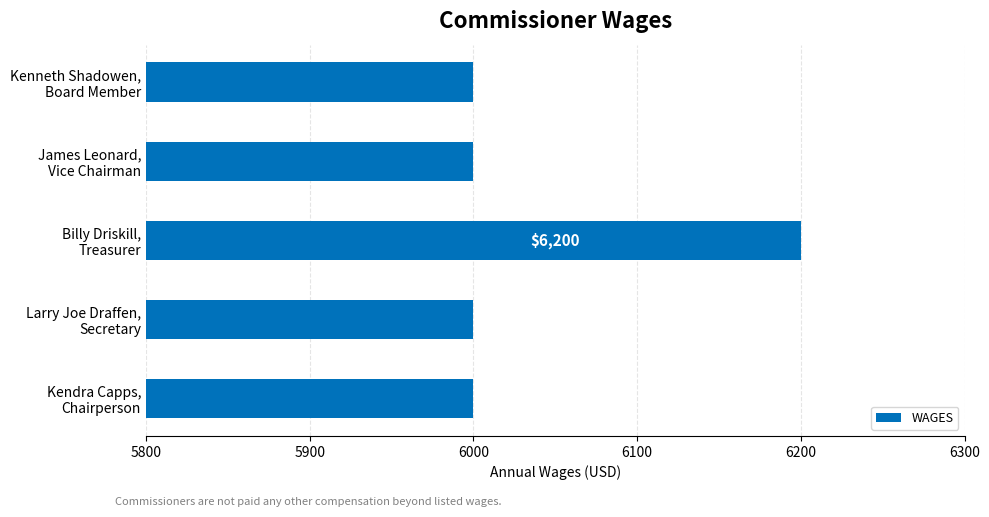

What is the greatest value displayed?

6200